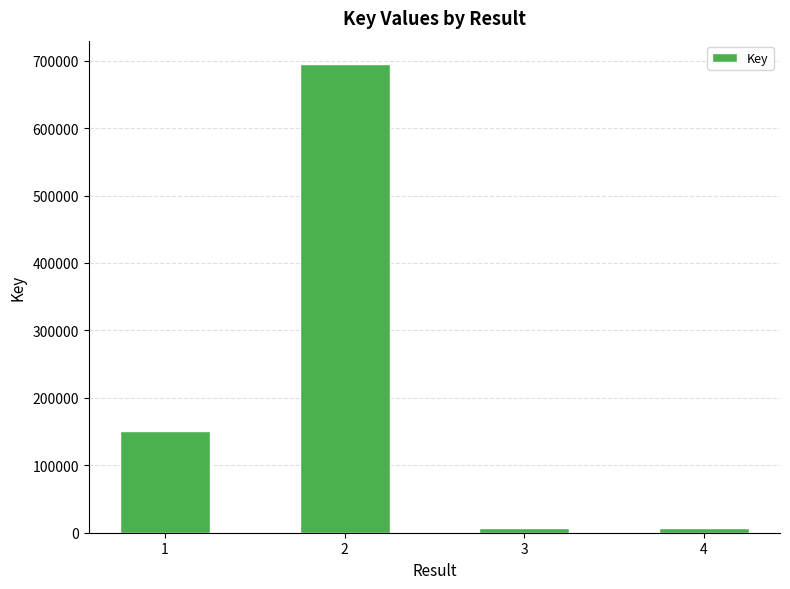

What is the greatest value displayed?

694924